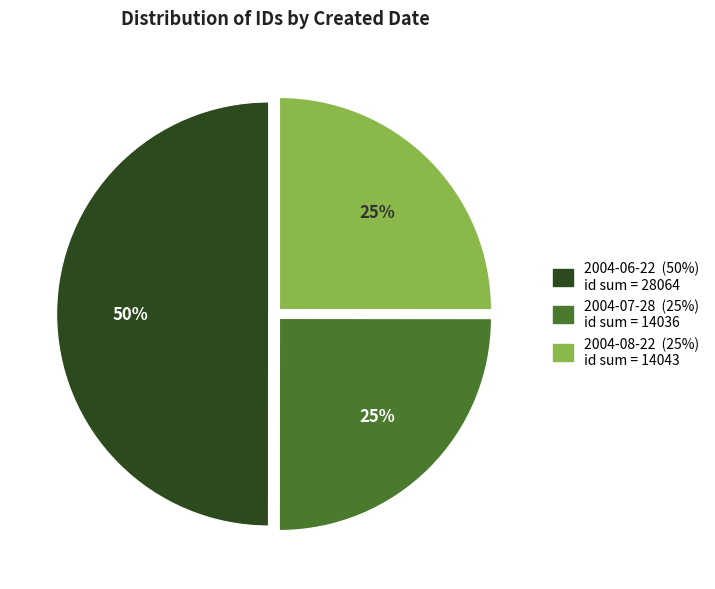

How many segments does this pie chart have?

3